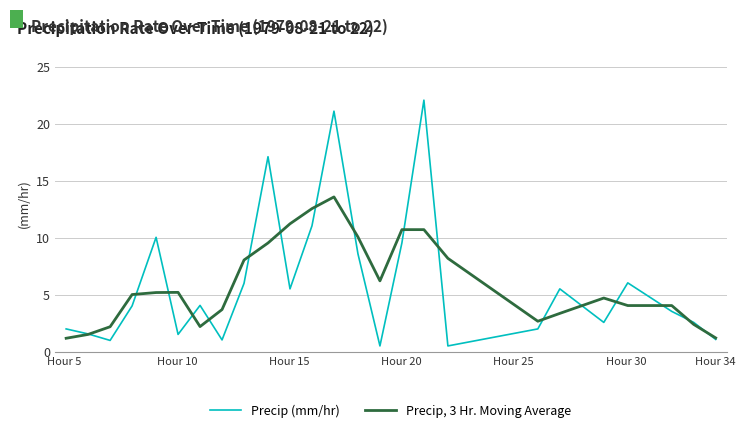

What is the maximum value for Precip (mm/hr)?

22.1